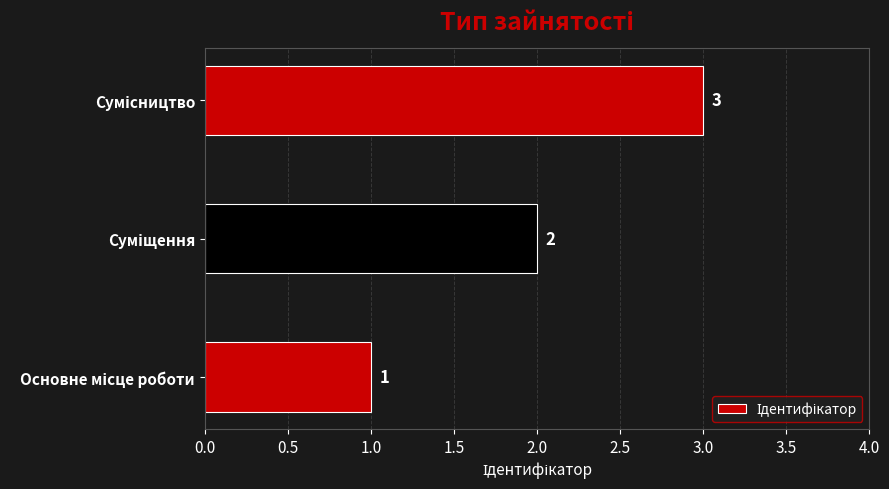

What is the maximum value shown in the chart?

3